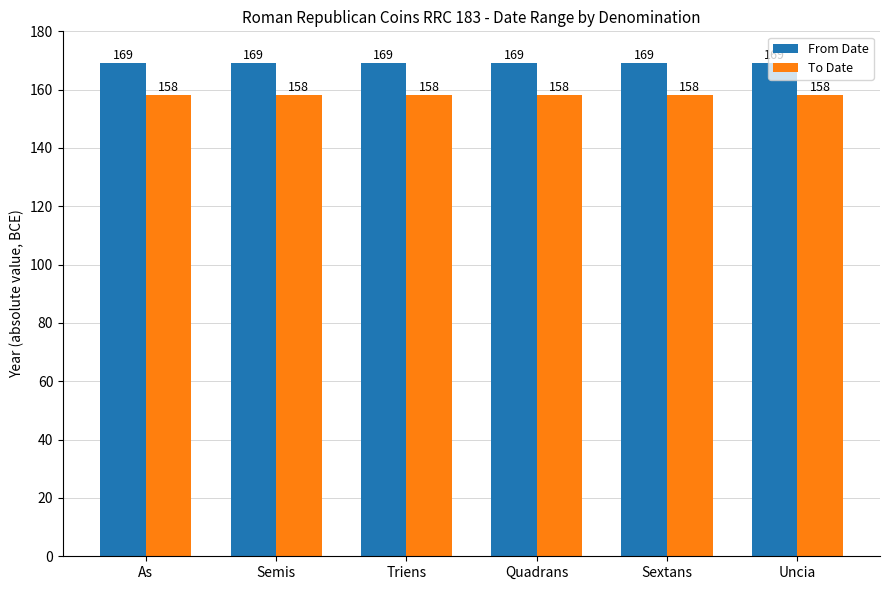

Reading left to right, transcribe all the data shown in this chart.

From Date: 169	169	169	169	169	169
To Date: 158	158	158	158	158	158